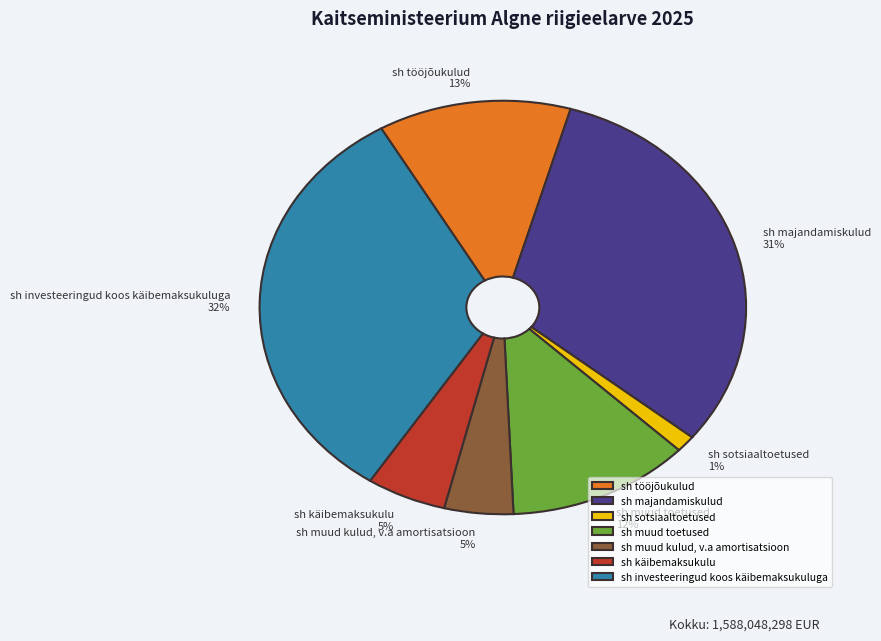

What percentage is the sh muud toetused slice, to the nearest percent?

12%